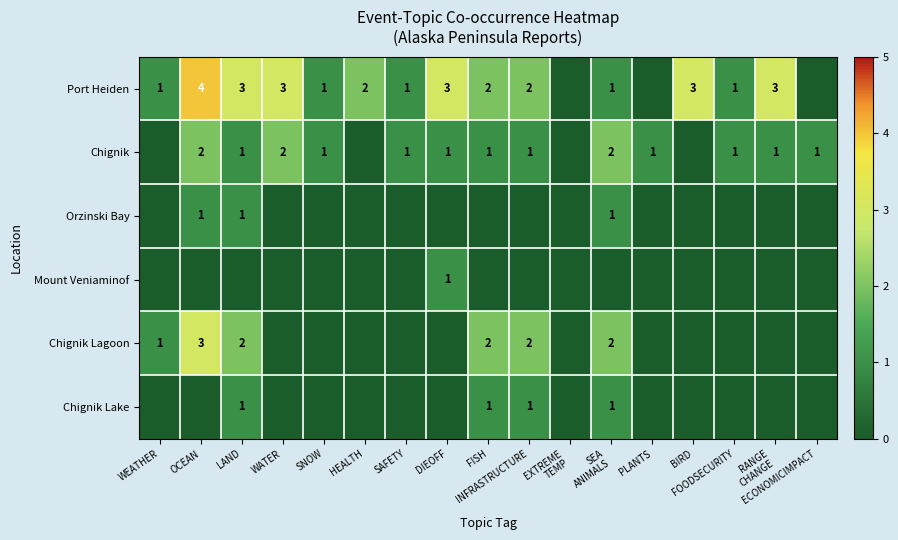

The value of Chignik at ECONOMICIMPACT is 1. True or false?

True